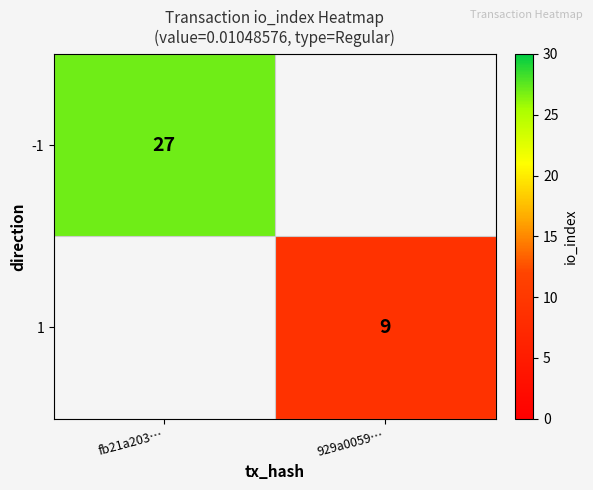

The value of -1 at fb21a203… is 27. True or false?

True